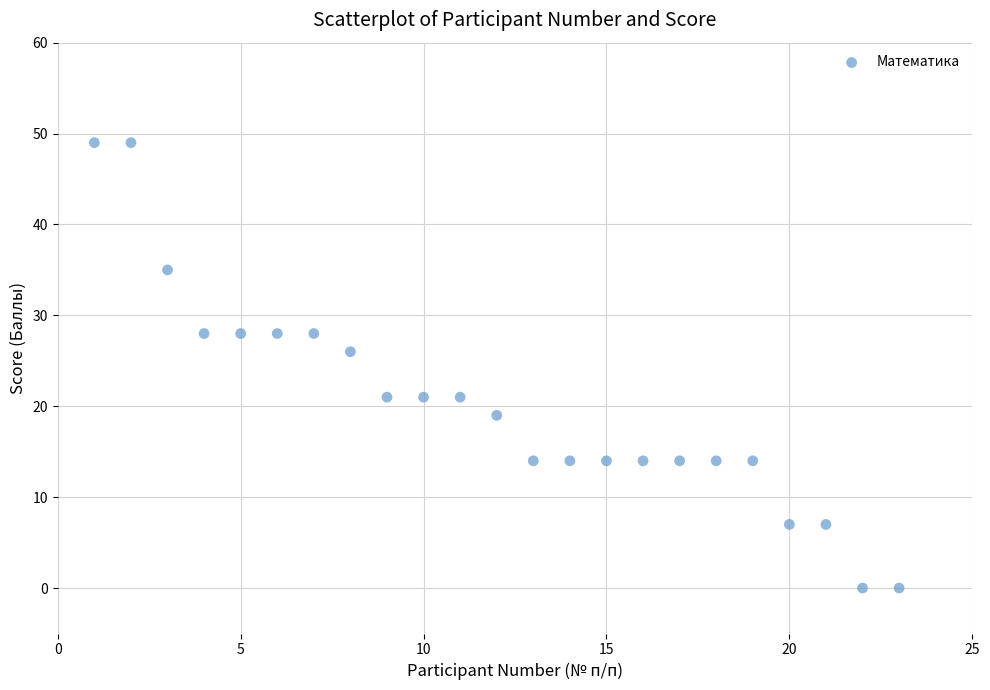

What Y value in the scatter plot is closest to 24?

26